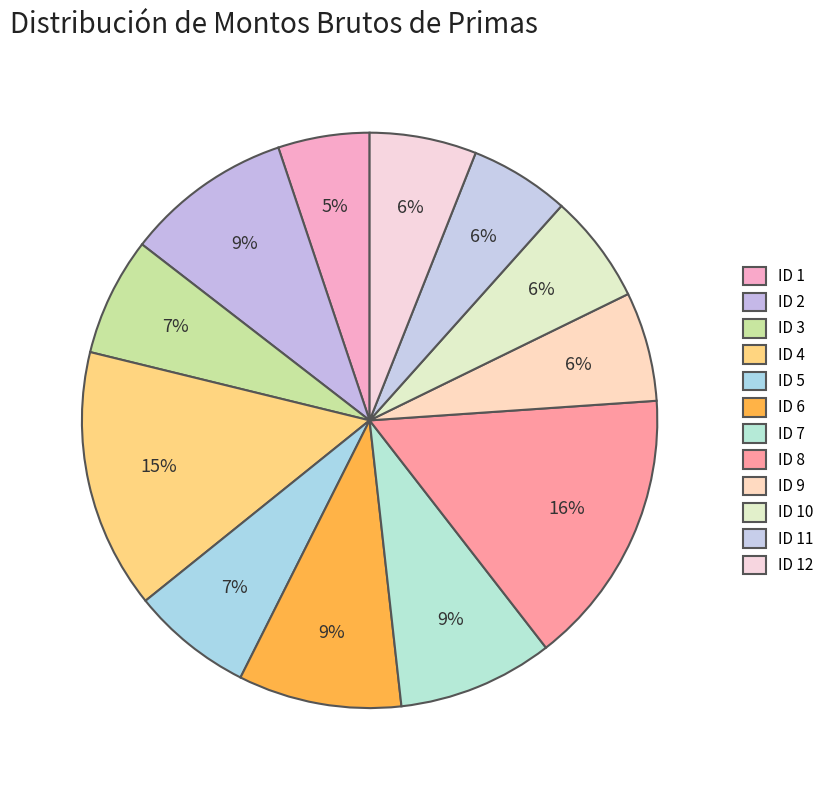

How much of the chart is everything except ID 3?

93.3%